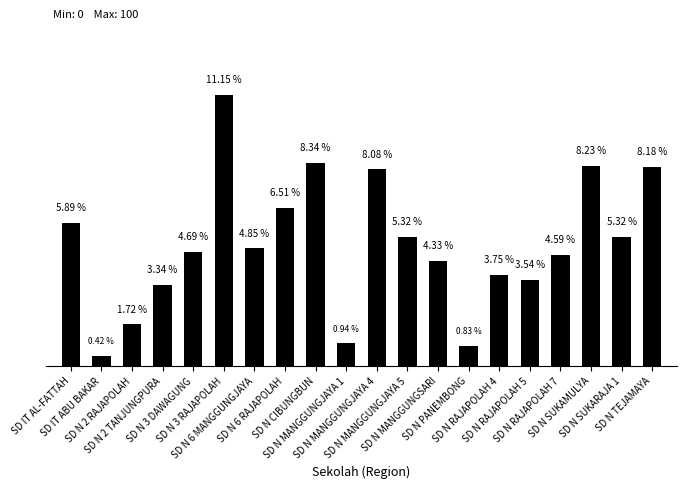

What is the average value?

5.0